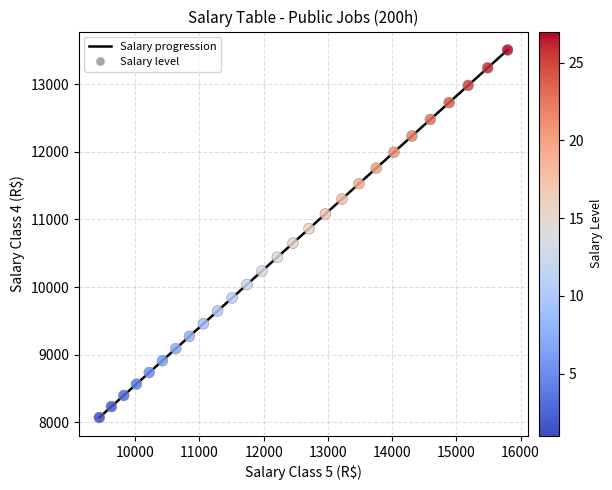

What is the greatest value displayed?

13505.3